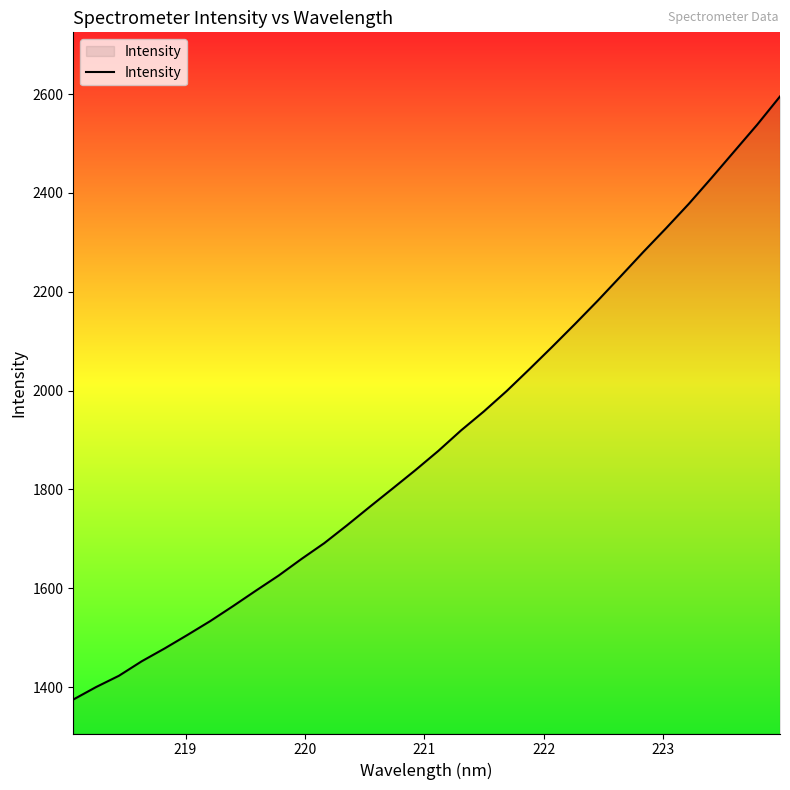

Does the chart have visible grid lines?

No